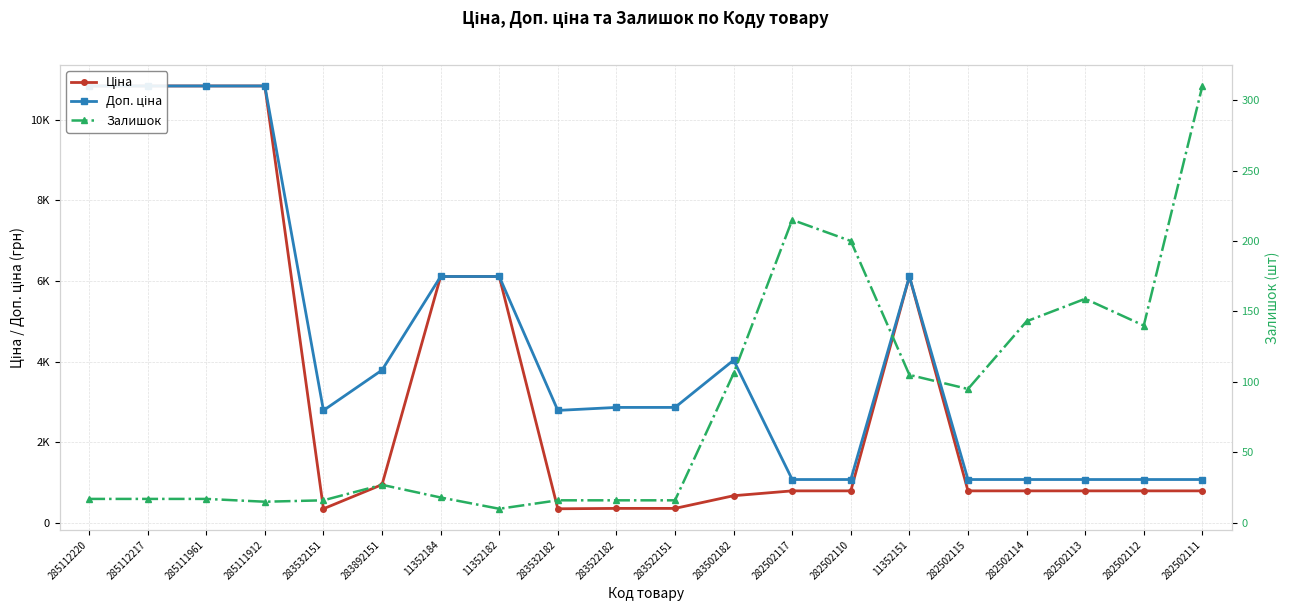

At how many categories does at least one series exceed 8621?

4